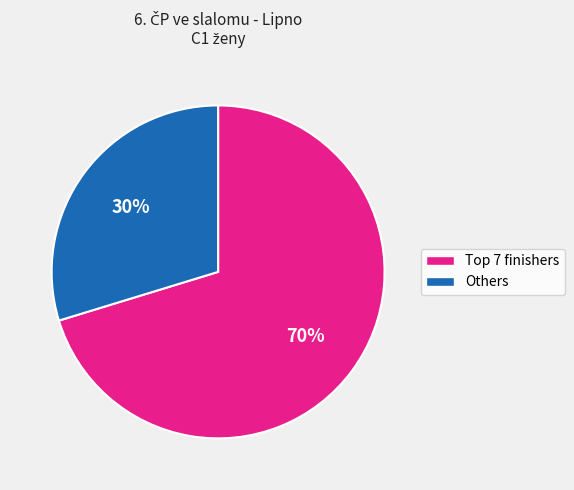

The Others slice represents 41% of the pie. True or false?

False